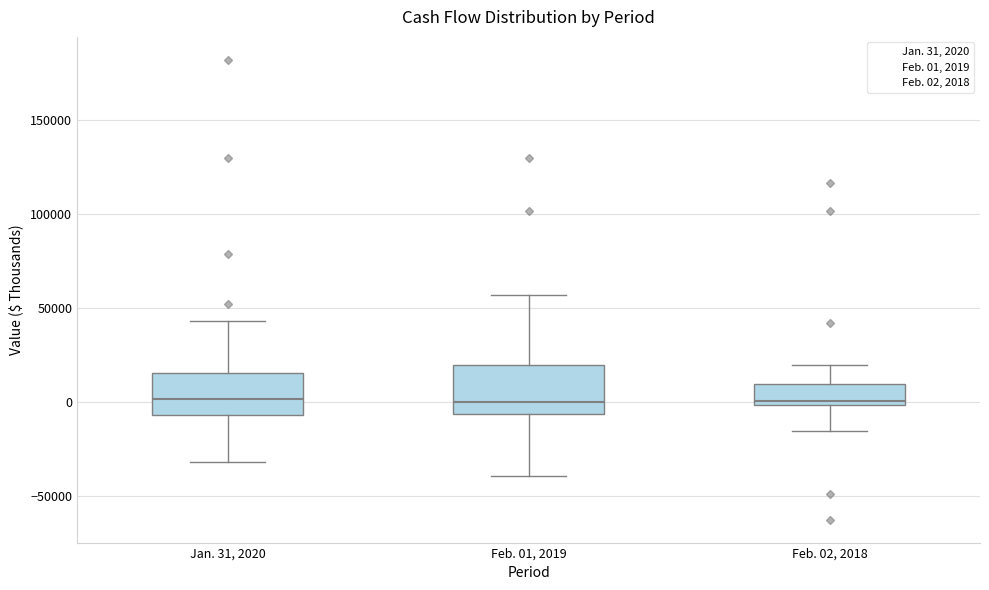

Reading left to right, transcribe this box plot: for each box, give where its median line is, the range the box spans, and where its two whiskers end, as read against the y-axis. The values are not printed on the chart, so give them approximately, as read against the axis.

Jan. 31, 2020: median 0, box -5000 to 15000, whiskers -30000 to 45000
Feb. 01, 2019: median 0, box -5000 to 20000, whiskers -40000 to 55000
Feb. 02, 2018: median 0 (just above the box's lower edge), box 0 to 10000, whiskers -15000 to 20000